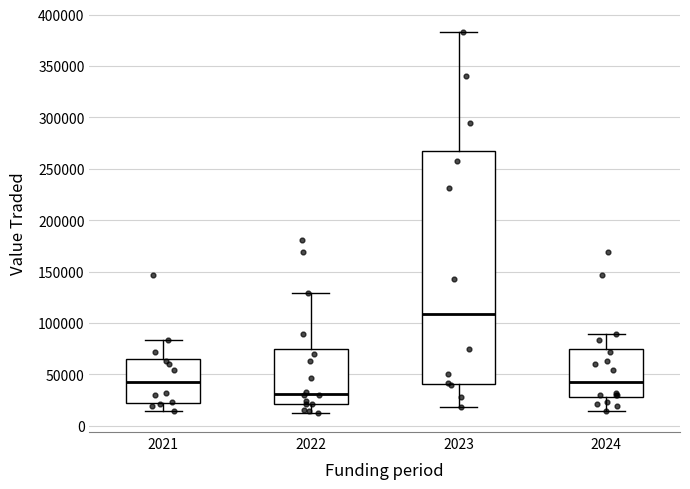

Reading left to right, read every box against the y-axis: the position of its median line, the range the box covers, and the ends of its whiskers. The values are not printed on the chart, so give them approximately, as read against the axis.

2021: median 45000, box 25000 to 65000, whiskers 15000 to 85000
2022: median 30000, box 20000 to 75000, whiskers 15000 to 130000
2023: median 110000, box 40000 to 265000, whiskers 20000 to 385000
2024: median 45000, box 30000 to 75000, whiskers 15000 to 90000